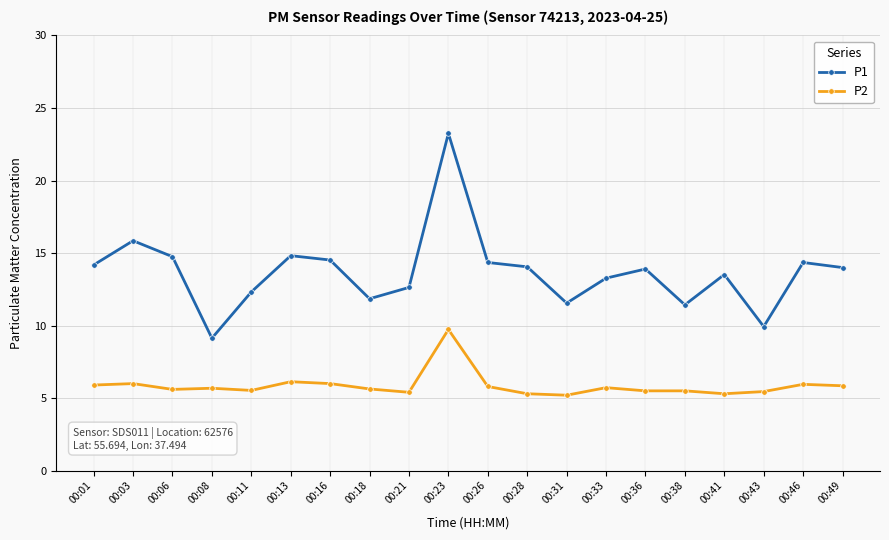

What is the maximum value for P2?

9.7